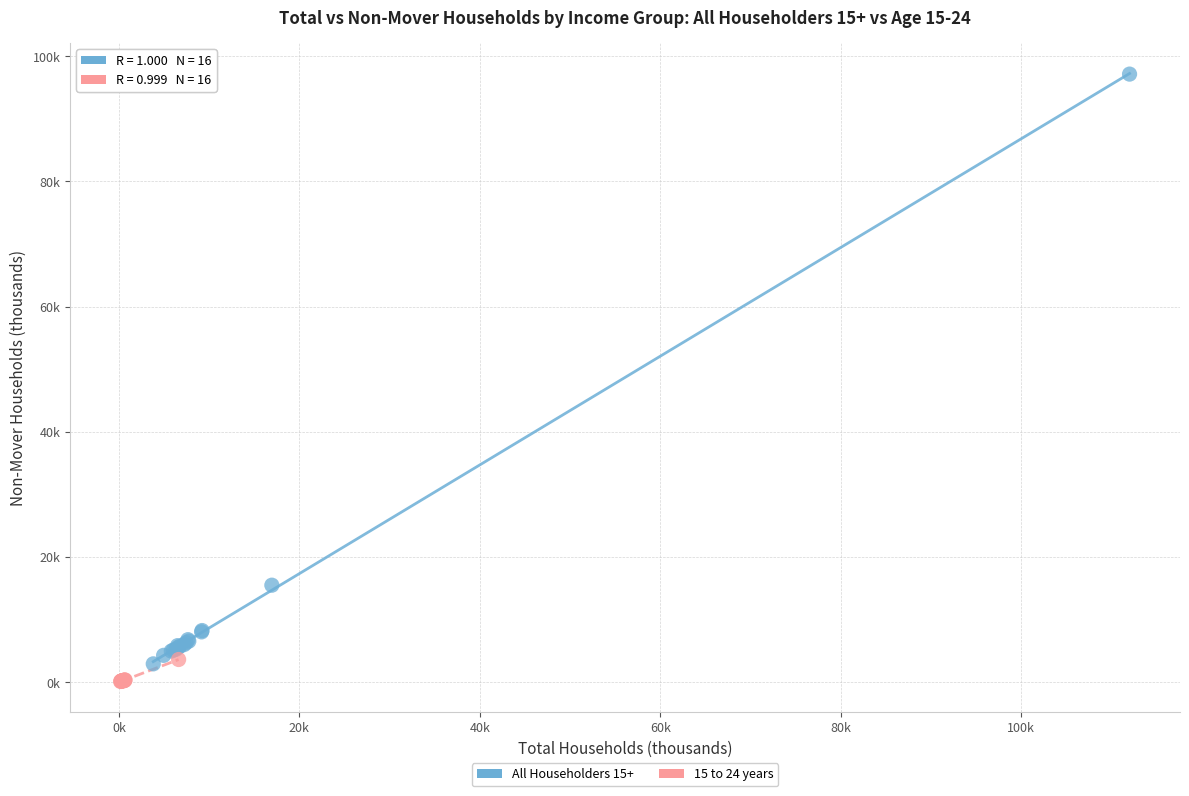

Which series has the widest spread of Y values?

All Householders 15+